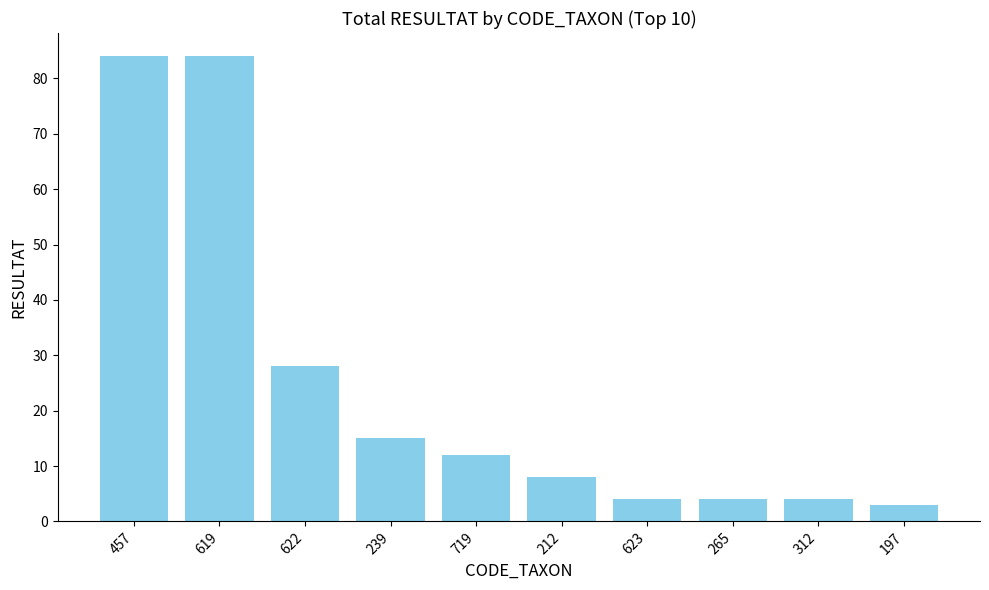

Count the number of categories in the chart.

10